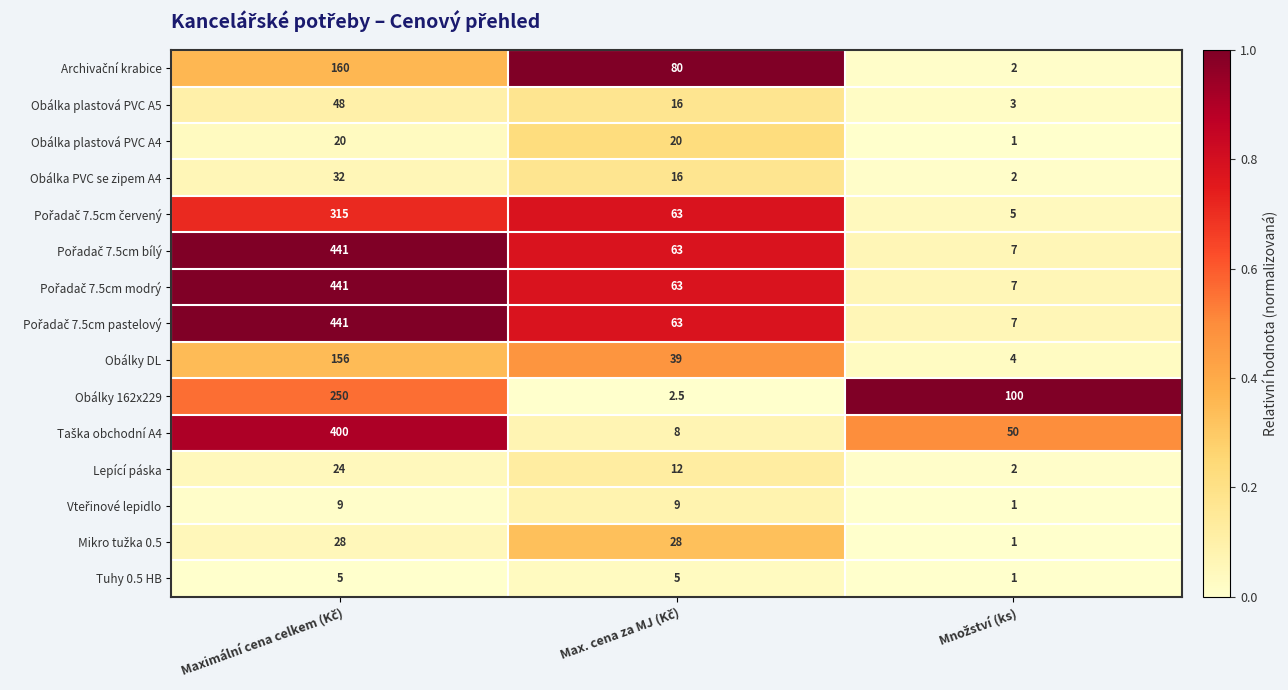

At how many categories does at least one series exceed 66?

3